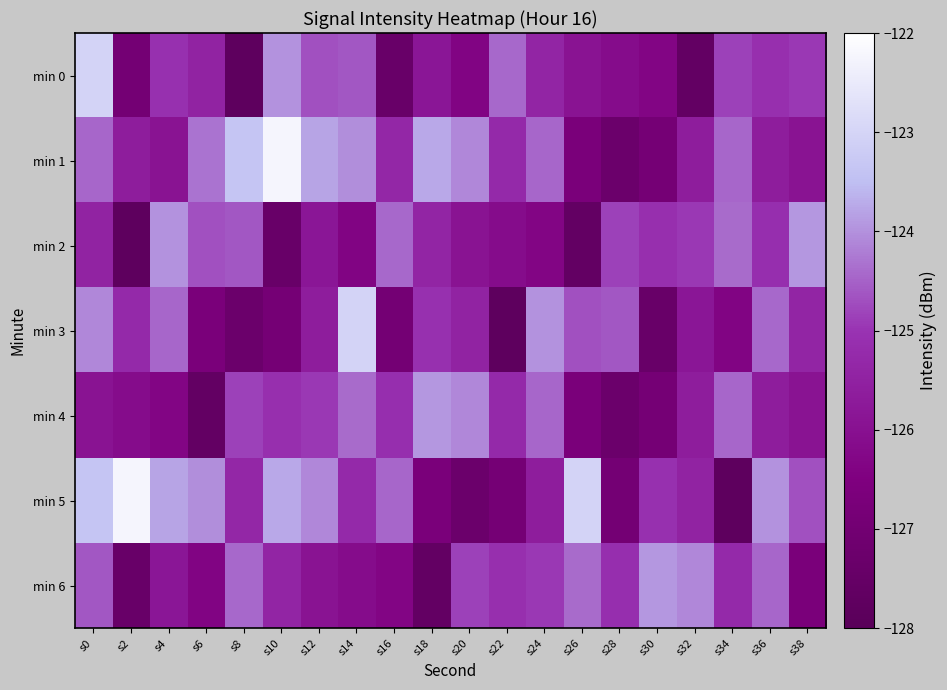

At which category does the chart reach its minimum across all series?

s8